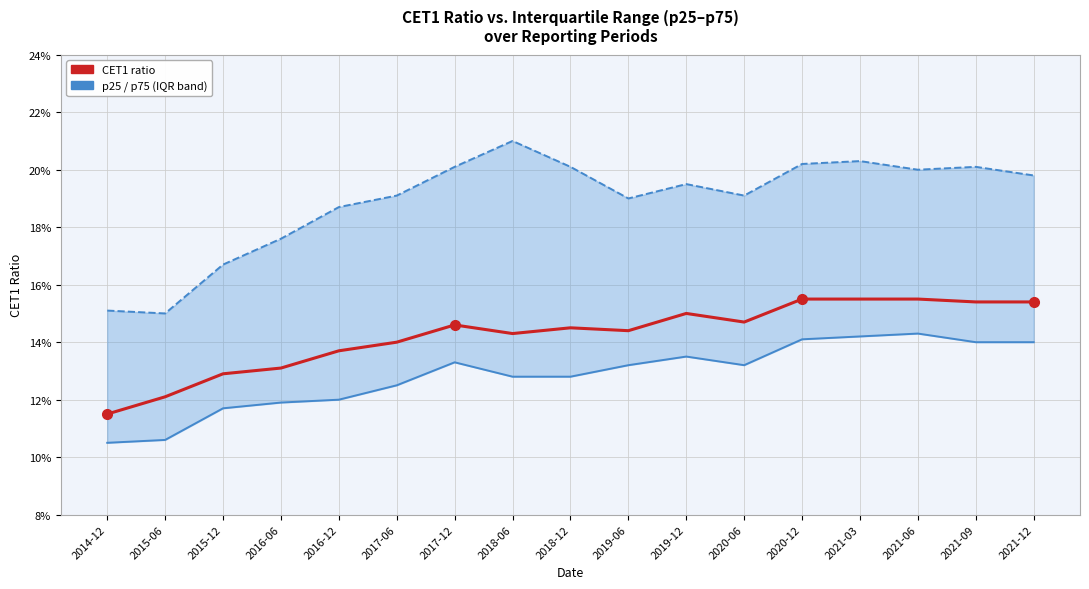

What is the difference between the maximum and minimum values in the p75 series?

0.1